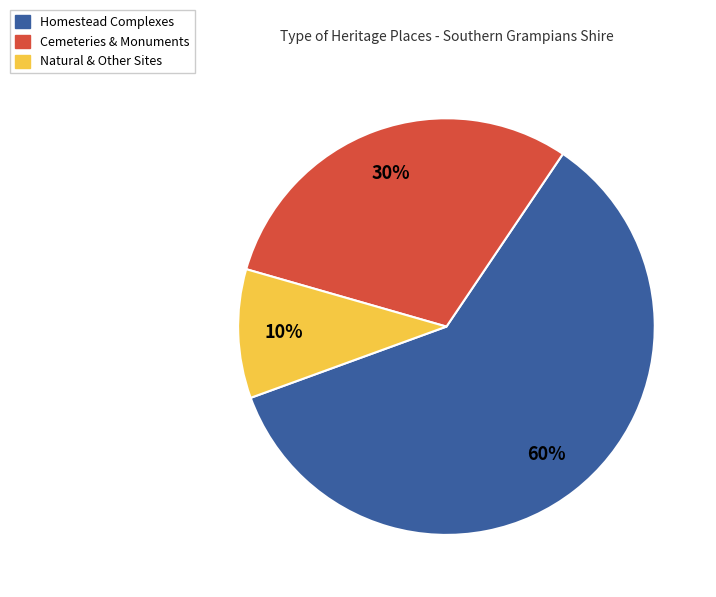

Is there a majority slice in this chart?

Yes